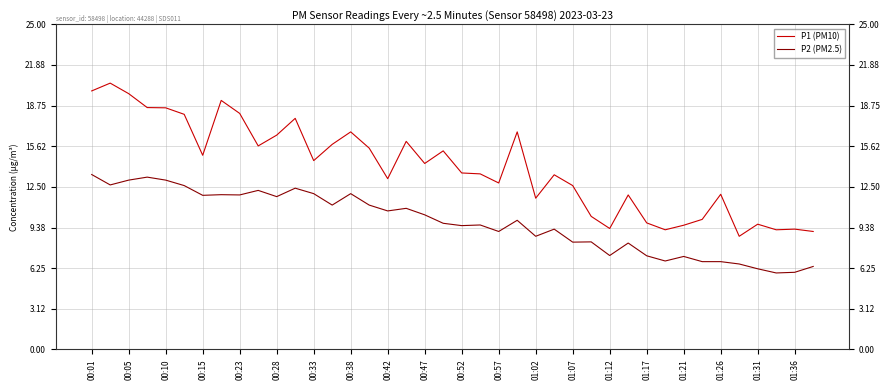

Does the chart display data point markers on the line(s)?

No